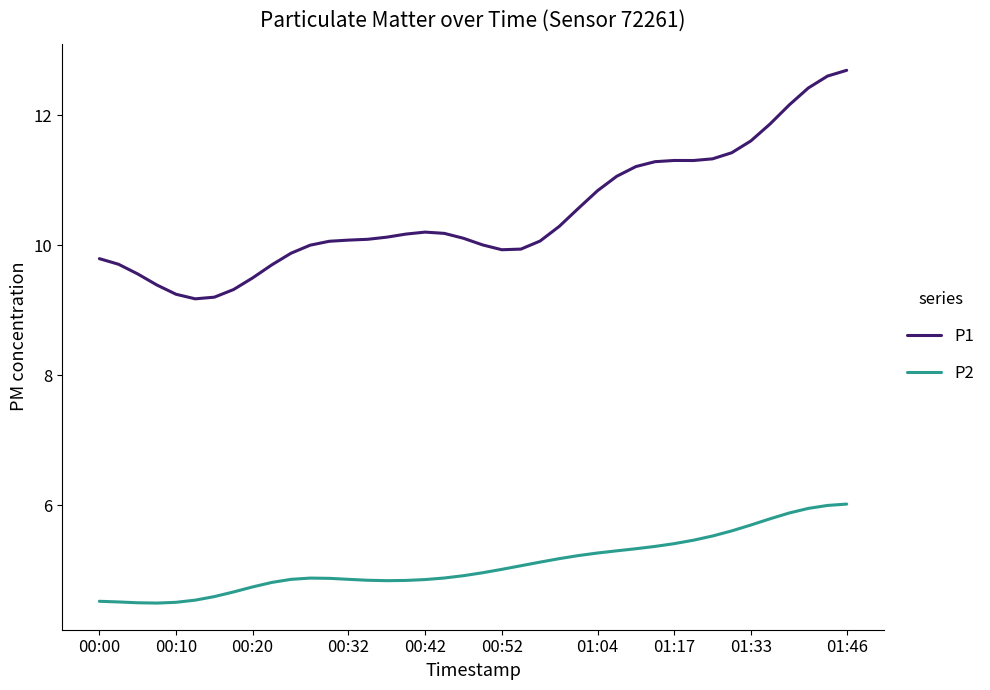

True or false: P2 and P1 cross at least once.

False